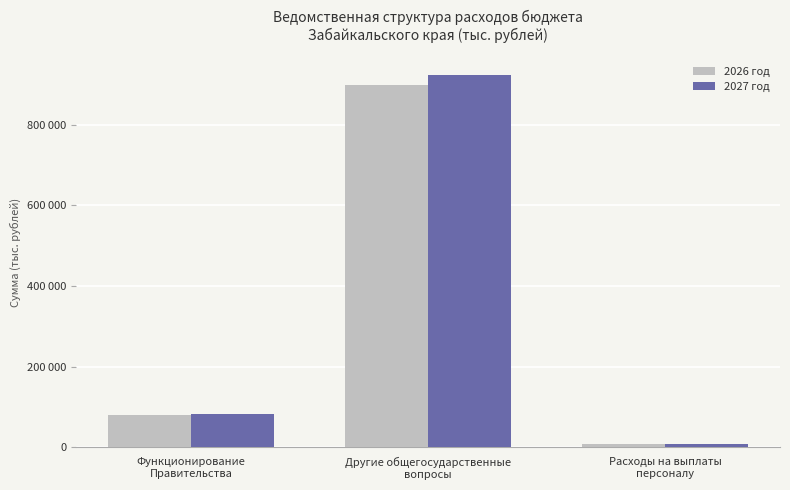

Read the 2026 год value at Функционирование
Правительства.

80801.1